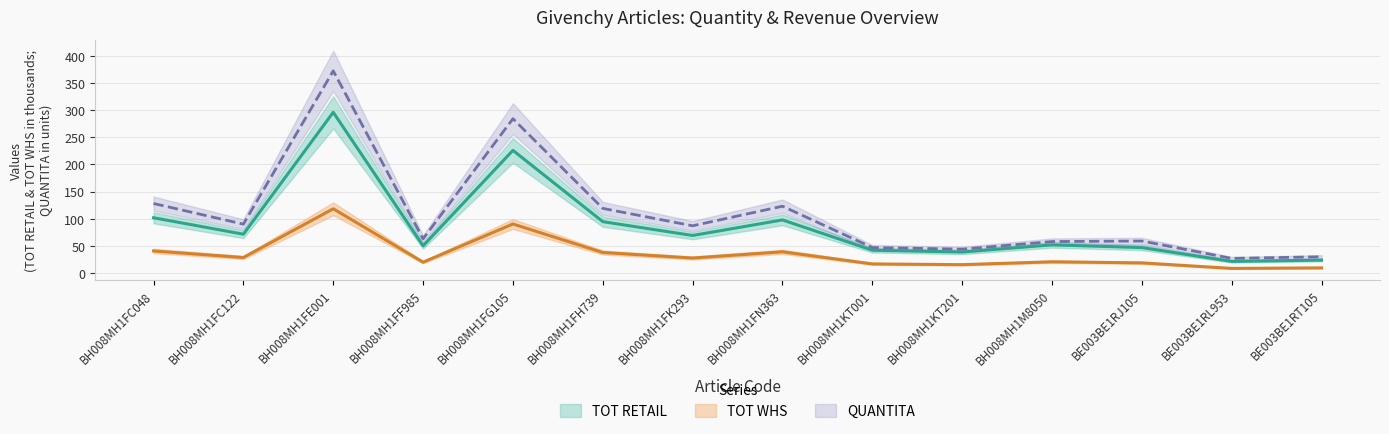

Where is the first local maximum for TOT RETAIL?

BH008MH1FE001